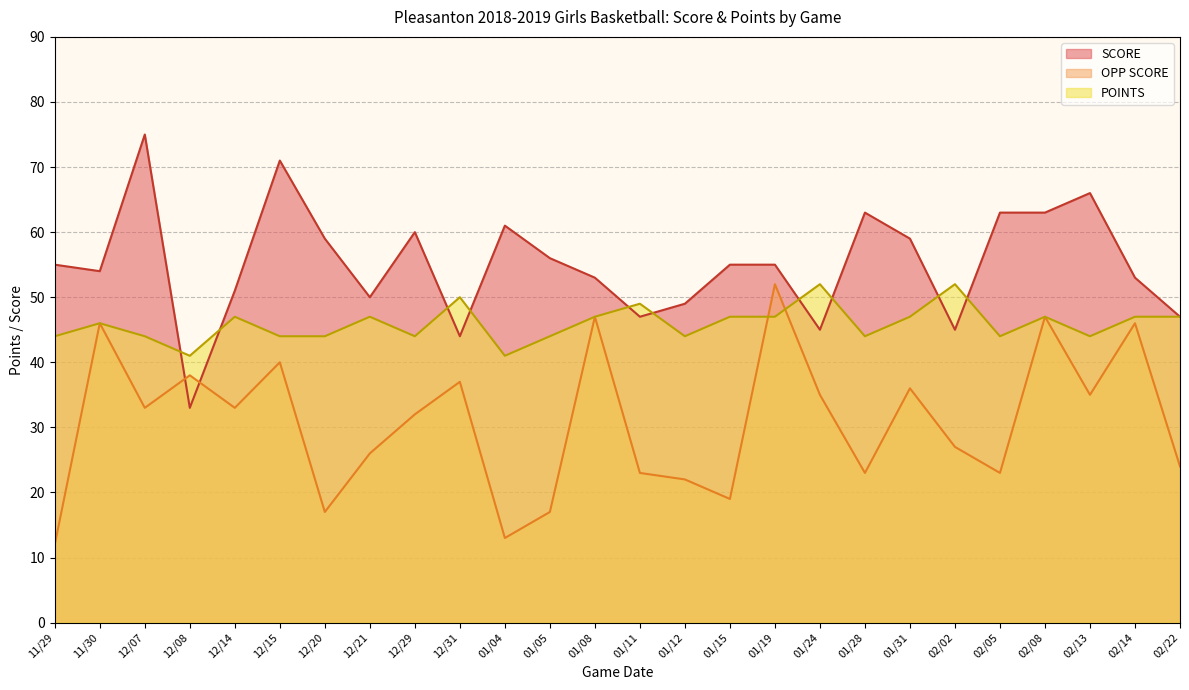

Which has a higher value, 01/11 or 01/04?

01/04